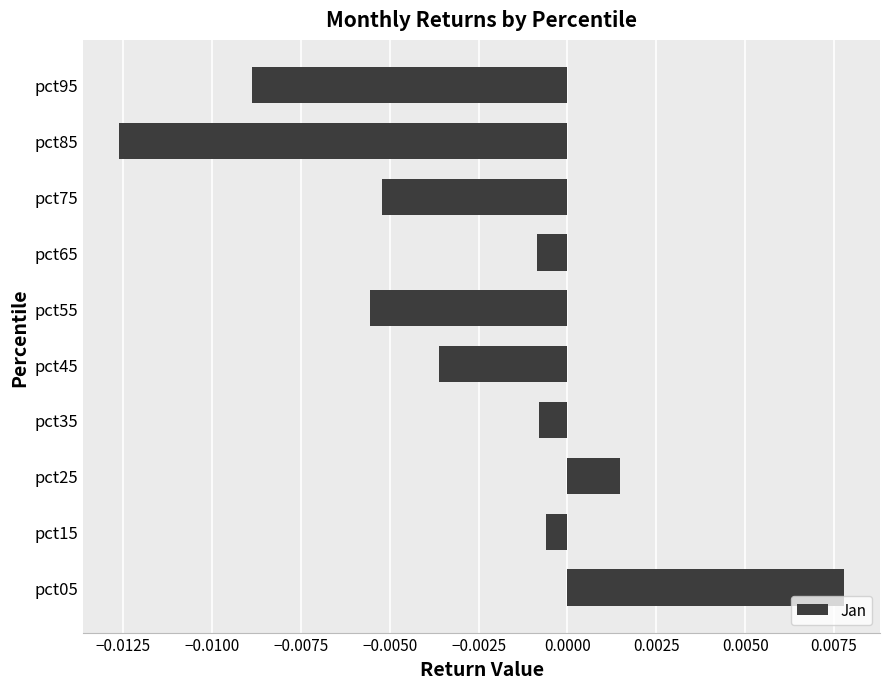

Which label corresponds to the largest value in the chart?

pct05